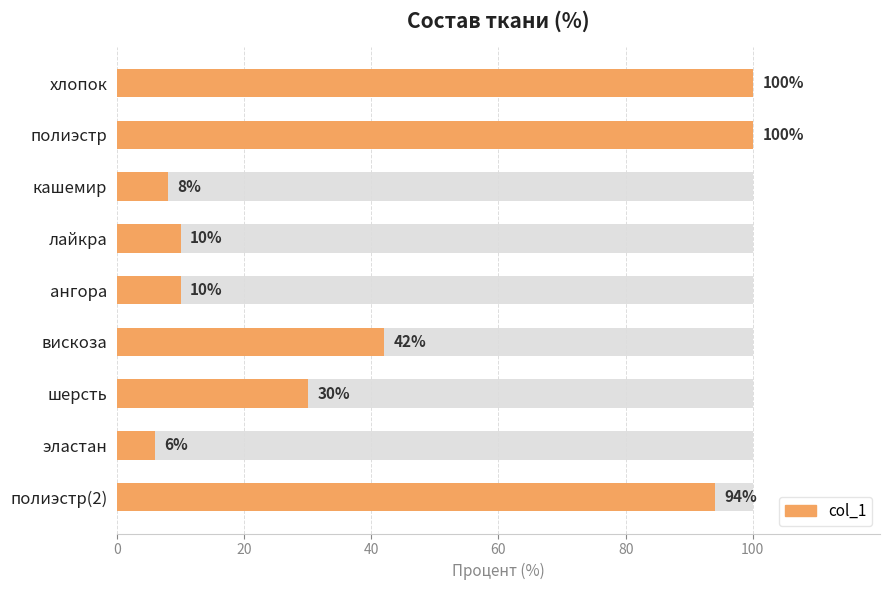

What is the average value?

44